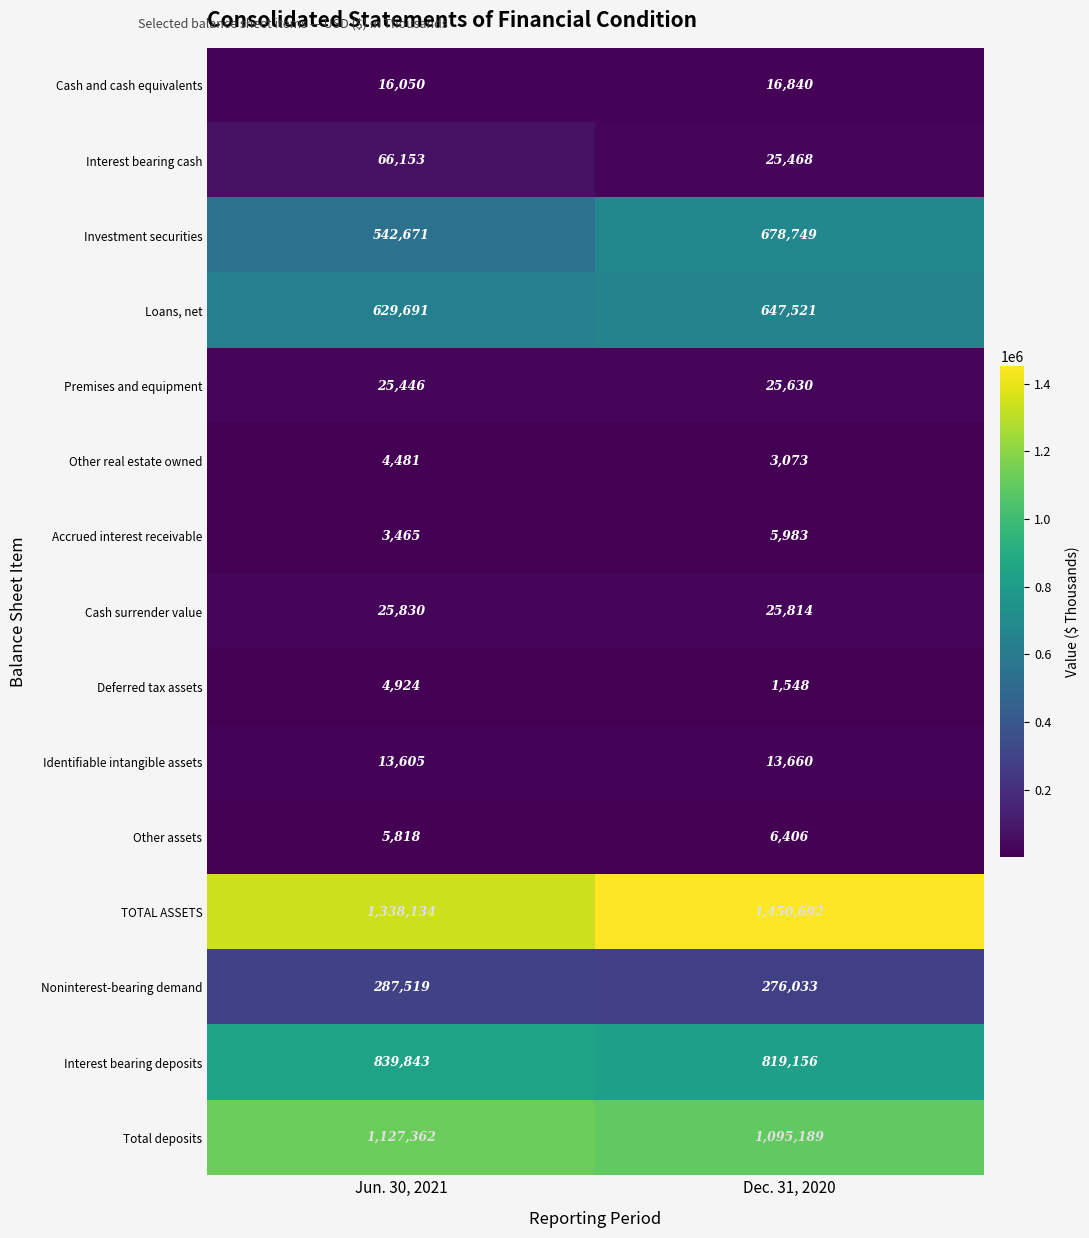

At Dec. 31, 2020, list the series in order from smallest to largest.

Deferred tax assets, Other real estate owned, Accrued interest receivable, Other assets, Identifiable intangible assets, Cash and cash equivalents, Interest bearing cash, Premises and equipment, Cash surrender value, Noninterest-bearing demand, Loans, net, Investment securities, Interest bearing deposits, Total deposits, TOTAL ASSETS